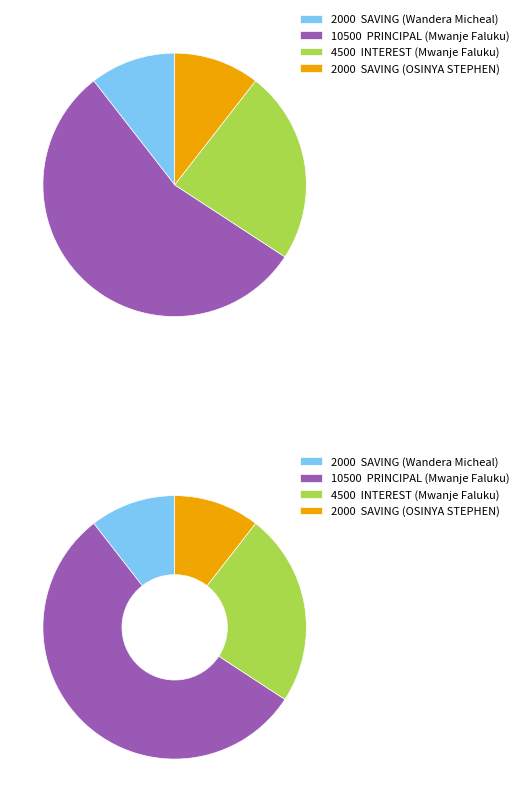

Which category accounts for the majority?

PRINCIPAL (Mwanje Faluku)